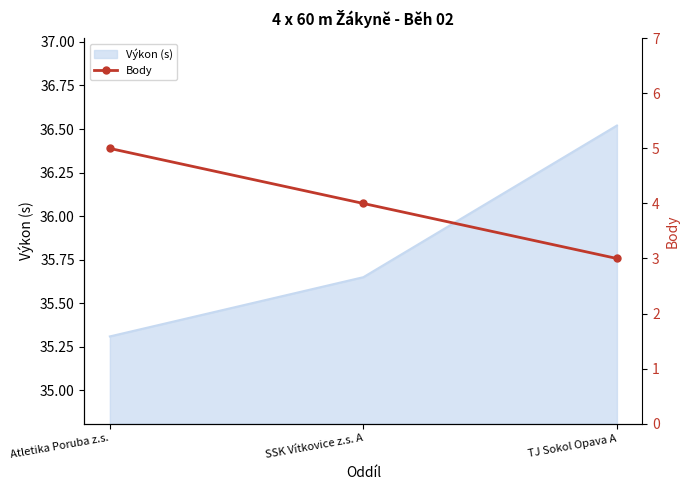

What is the label of the 2nd point from the left?

SSK Vítkovice z.s. A